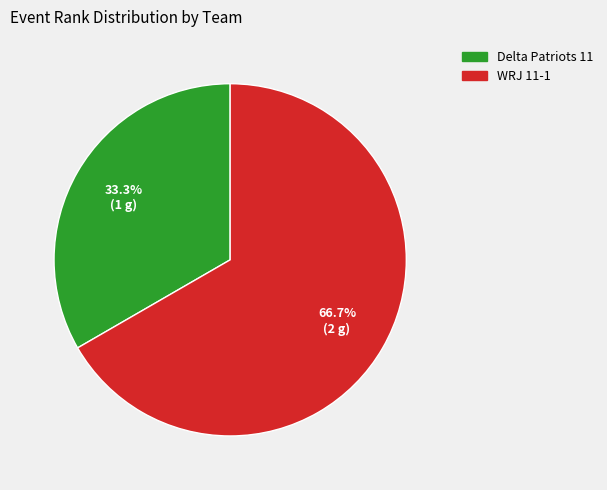

Which has a higher value, WRJ 11-1 or Delta Patriots 11?

WRJ 11-1